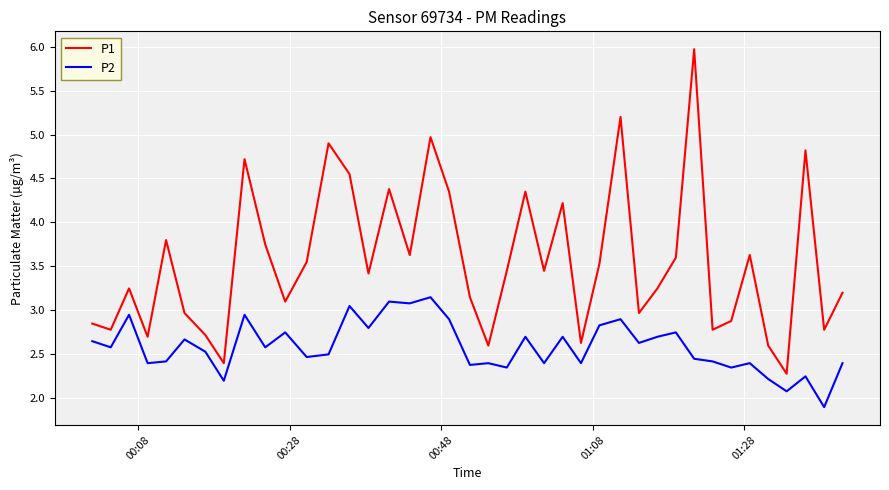

Which series has the largest range (max minus min)?

P1